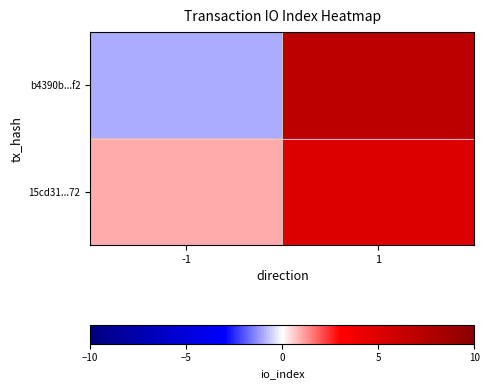

At which category is the sum across all series the highest?

1